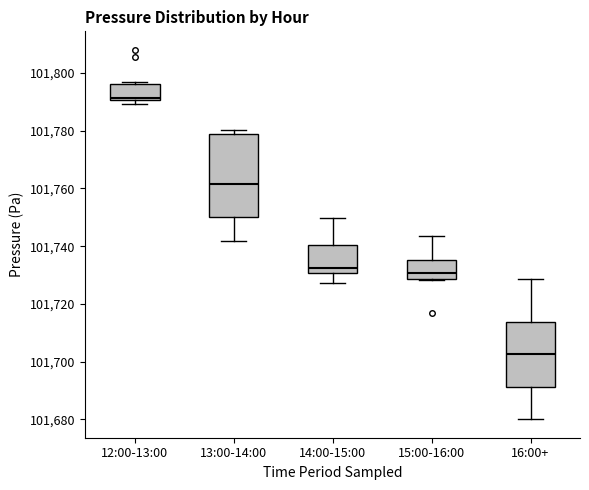

Where does the median line of the box for 16:00+ sit on the y-axis? The values are not printed on the chart, so give them approximately, as read against the axis.

101702